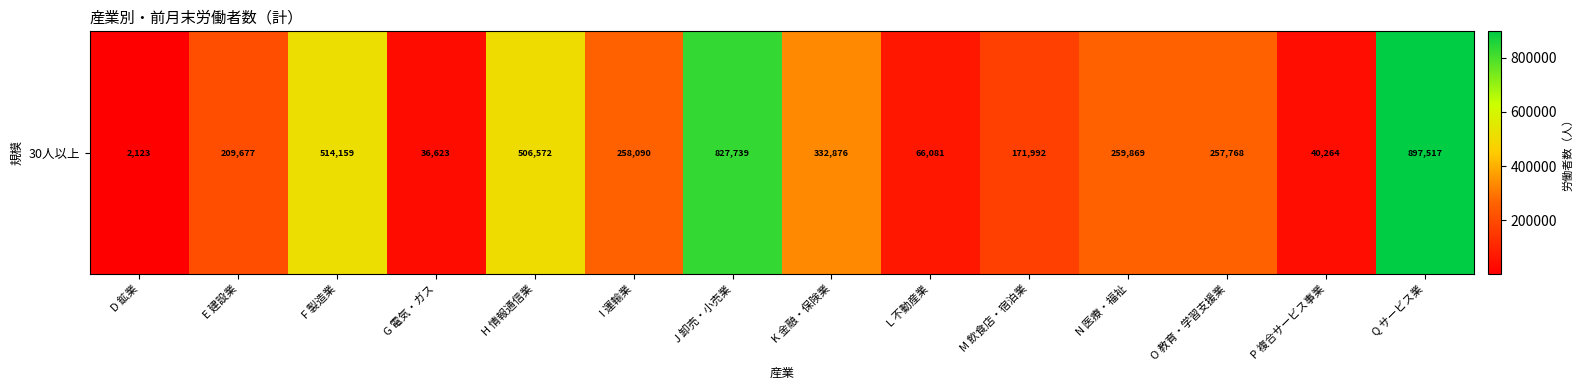

What is the change in value from H 情報通信業 to M 飲食店・宿泊業?

-334580